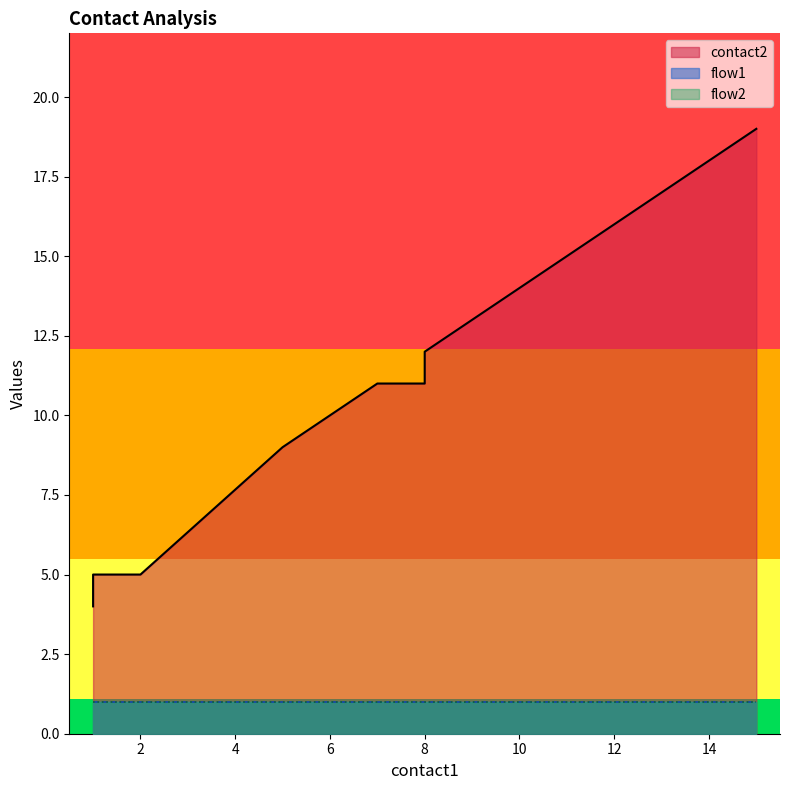

What is the spread (max minus min) of values at 12?

15